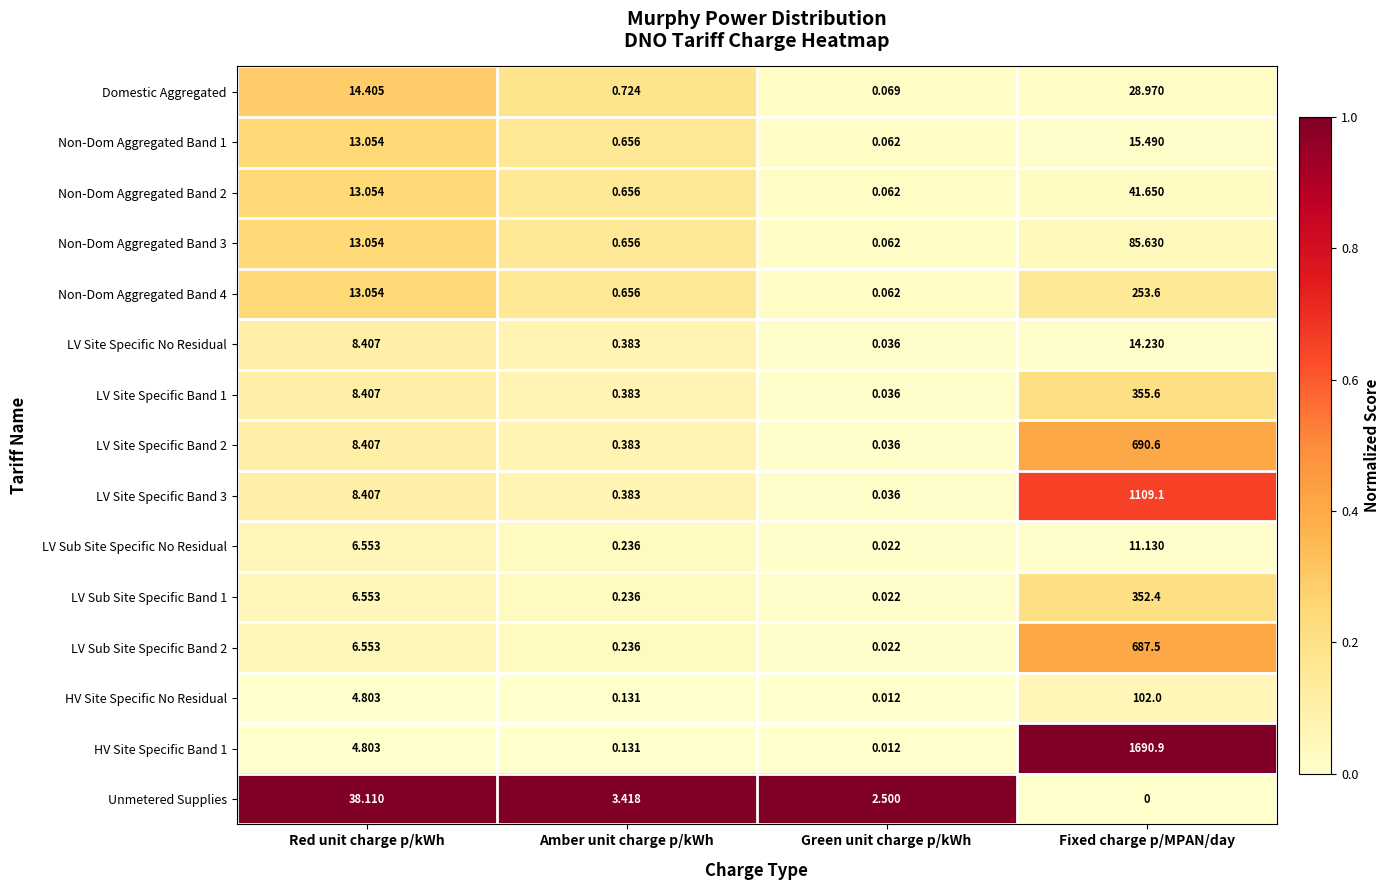

Rank the categories by LV Site Specific Band 3 value from highest to lowest.

Fixed charge p/MPAN/day, Red unit charge p/kWh, Amber unit charge p/kWh, Green unit charge p/kWh